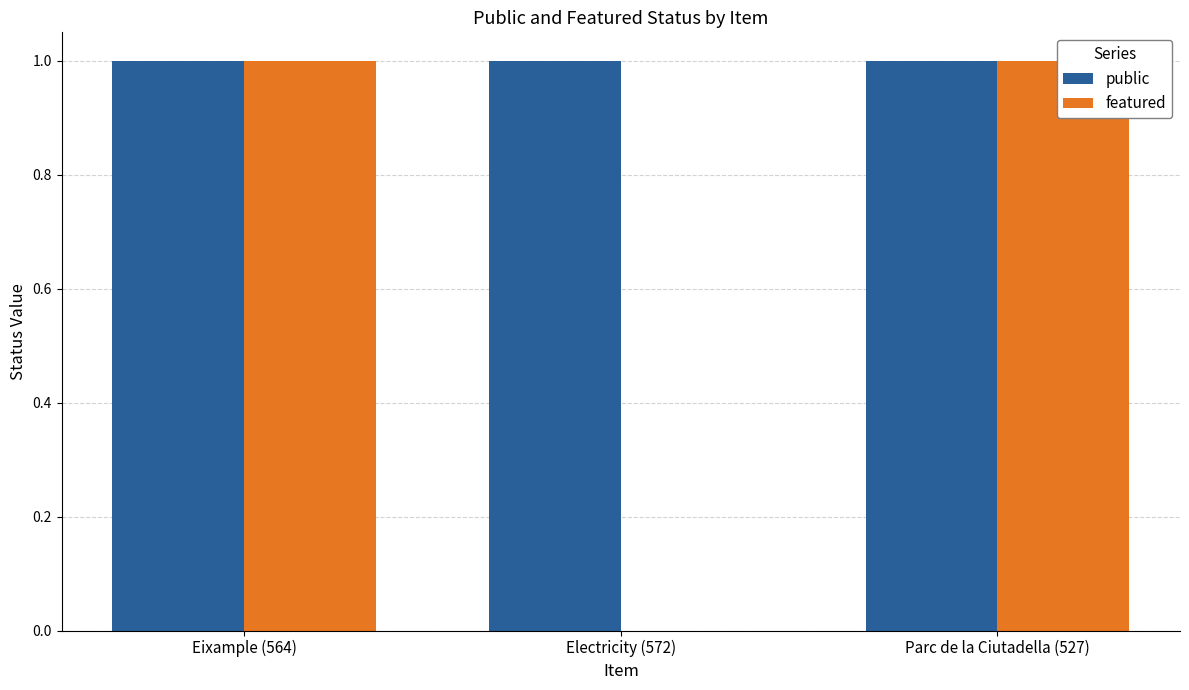

Count the number of data series in this chart.

2